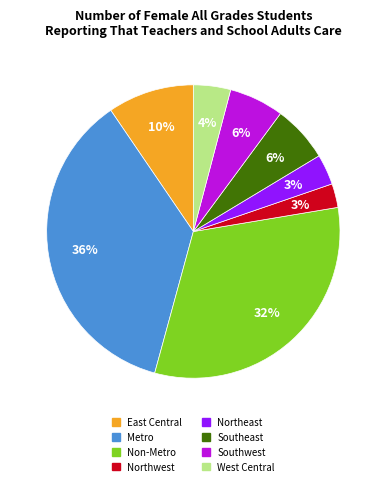

To the nearest percent, what percentage of the pie is West Central?

4%